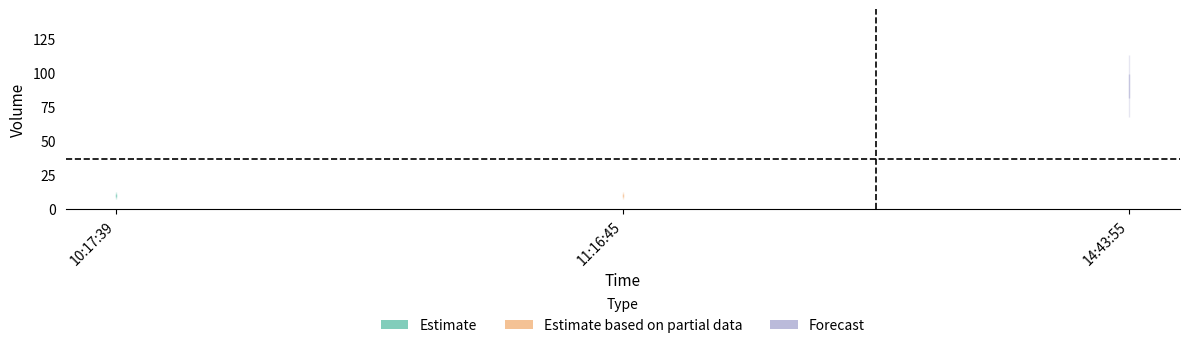

The value at 14:43:55 is 90. True or false?

True